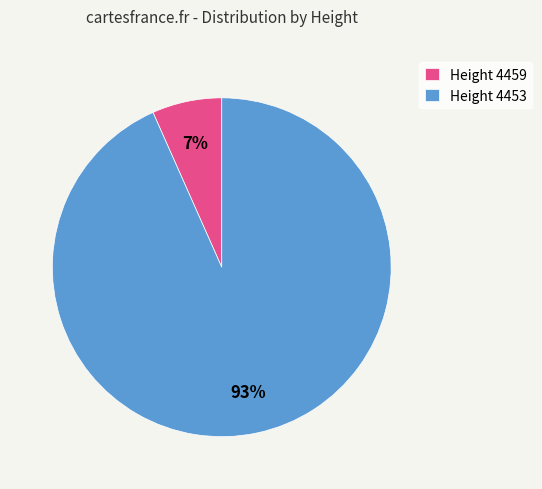

To the nearest percent, what is the average slice percentage?

50%